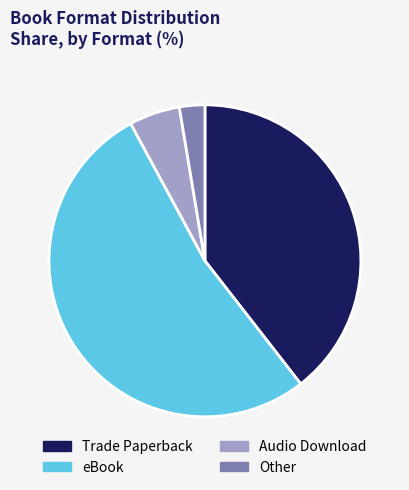

What is the ratio of the value at eBook to the value at Other?

20.0